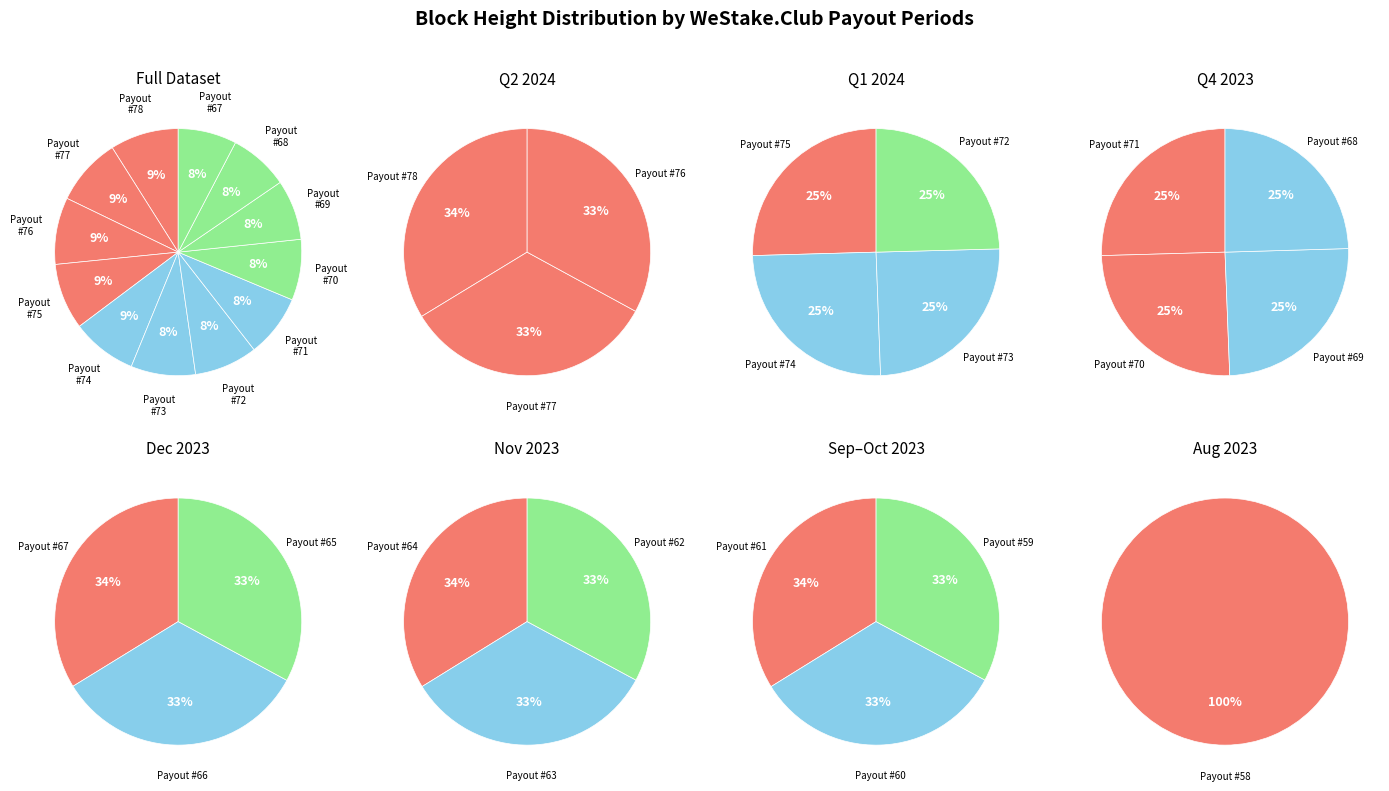

To the nearest percent, what is the combined percentage of WeStake.Club payout #74 and WeStake.Club payout #75?

17%